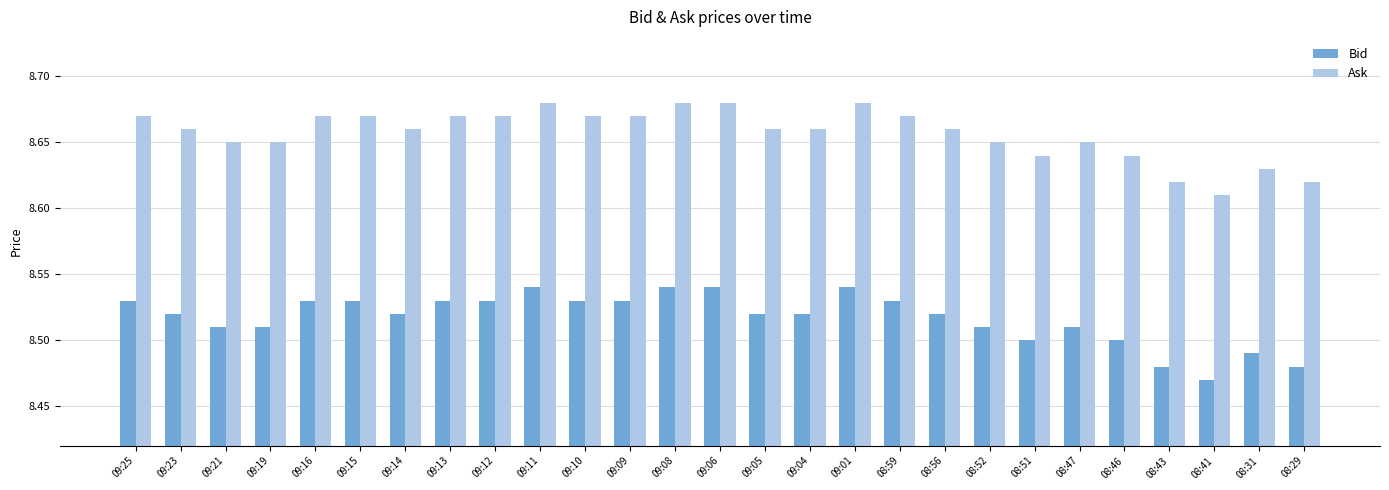

Rank the series by their average value, from lowest to highest.

Bid, Ask